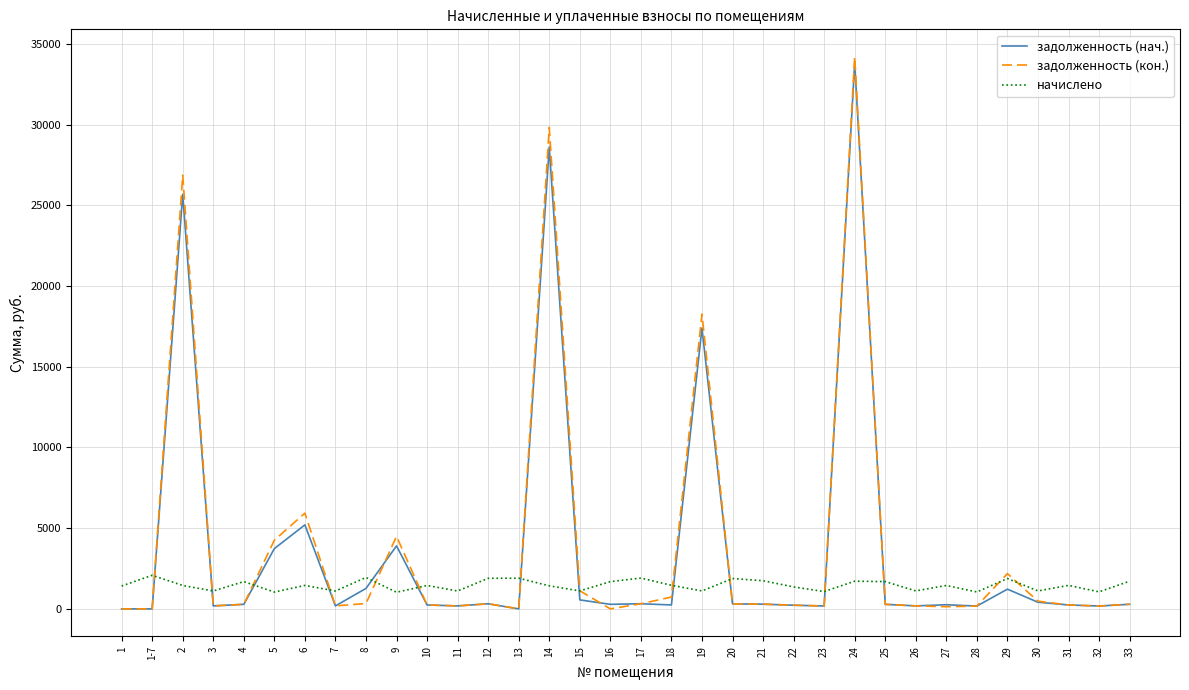

Which series changed the most between 4 and 23?

начислено